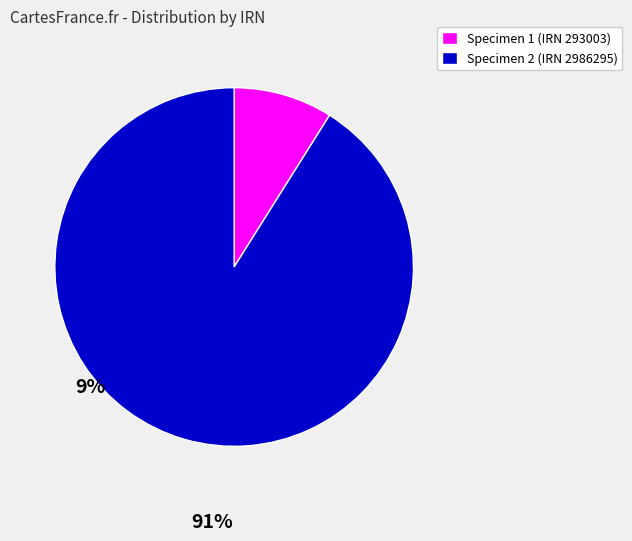

Is there a majority slice in this chart?

Yes